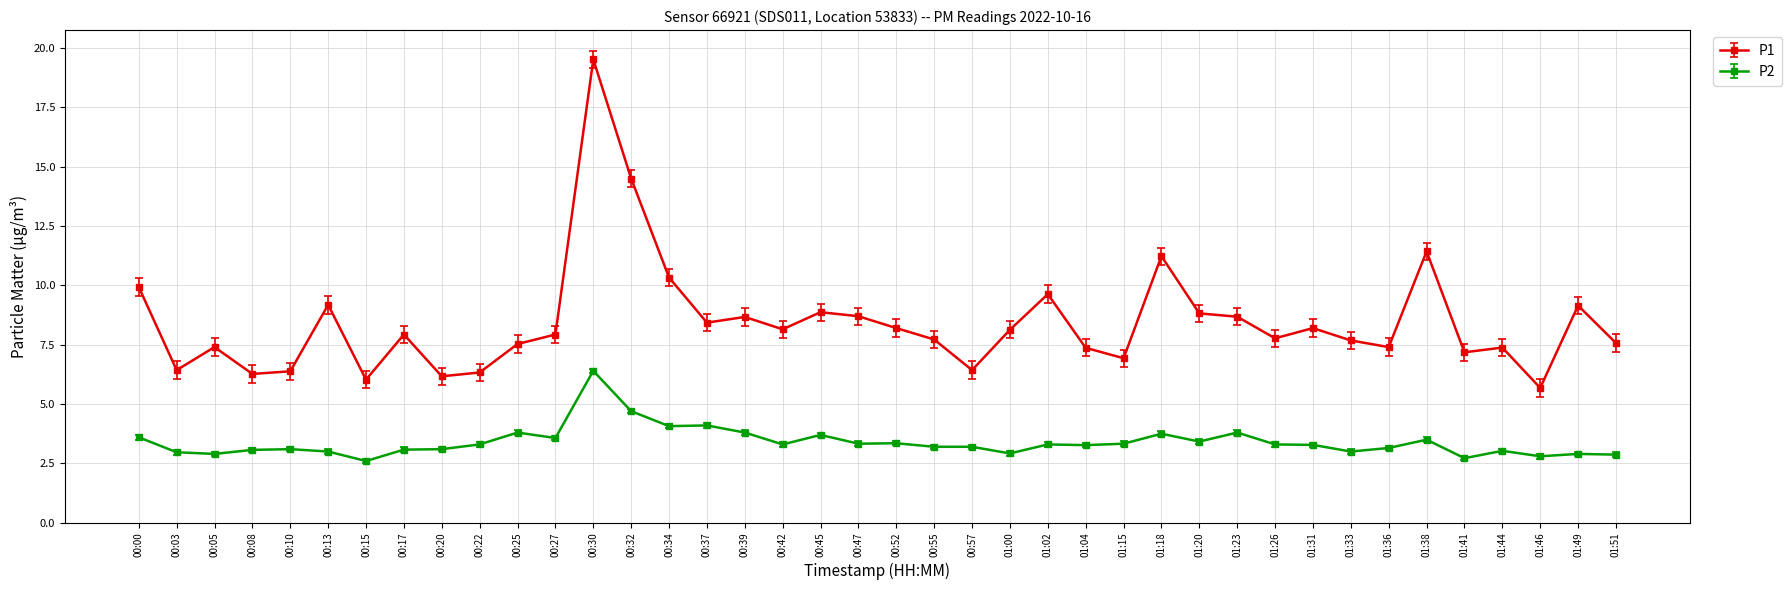

What is the label of the 32nd point from the left?

01:31